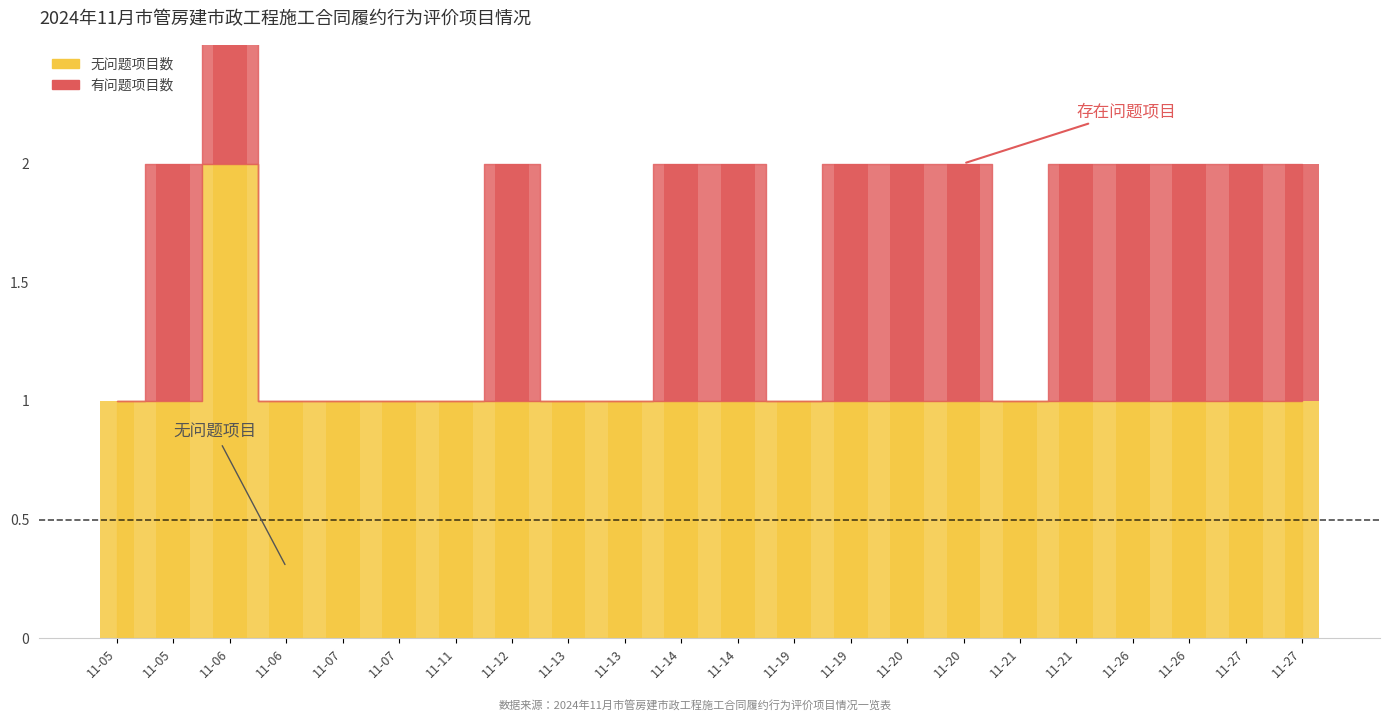

At 11-11, list the series in order from smallest to largest.

有问题项目数, 无问题项目数